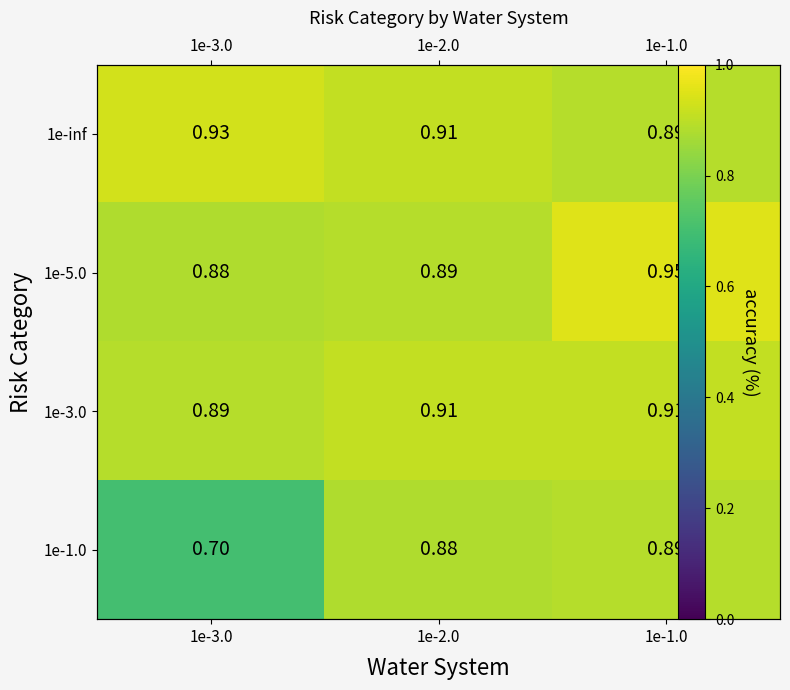

True or false: 1e-3.0 has a value of 0.6 at 1e-2.0.

False